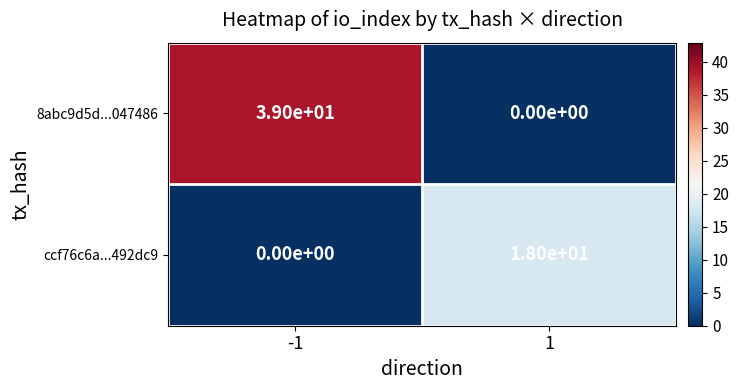

Reading right to left, extract all data points from this chart.

8abc9d5d...047486: 0	39
ccf76c6a...492dc9: 18	0